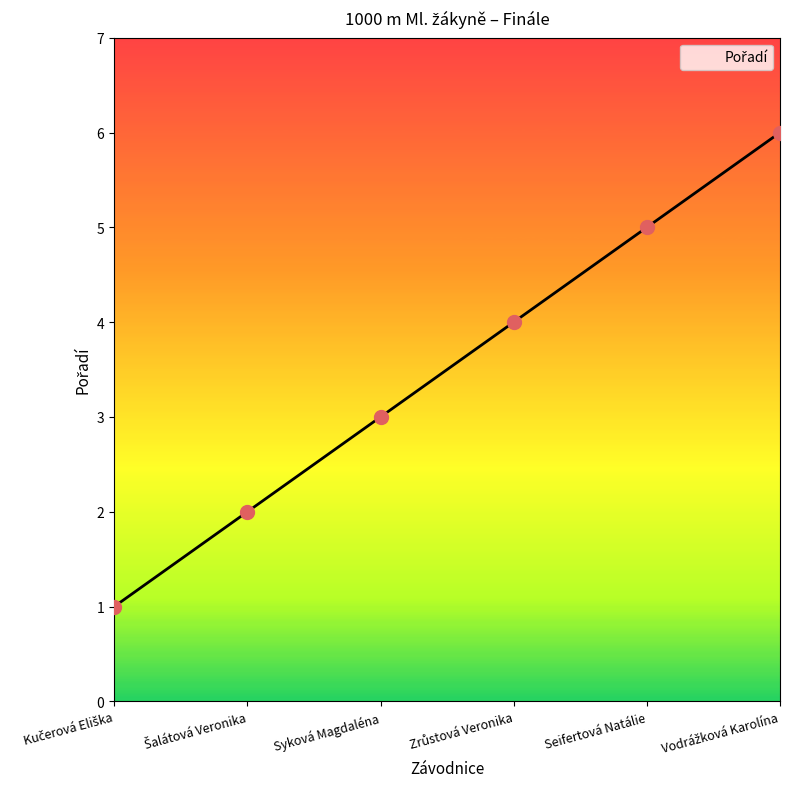

Which has a higher value, Seifertová Natálie or Syková Magdaléna?

Seifertová Natálie